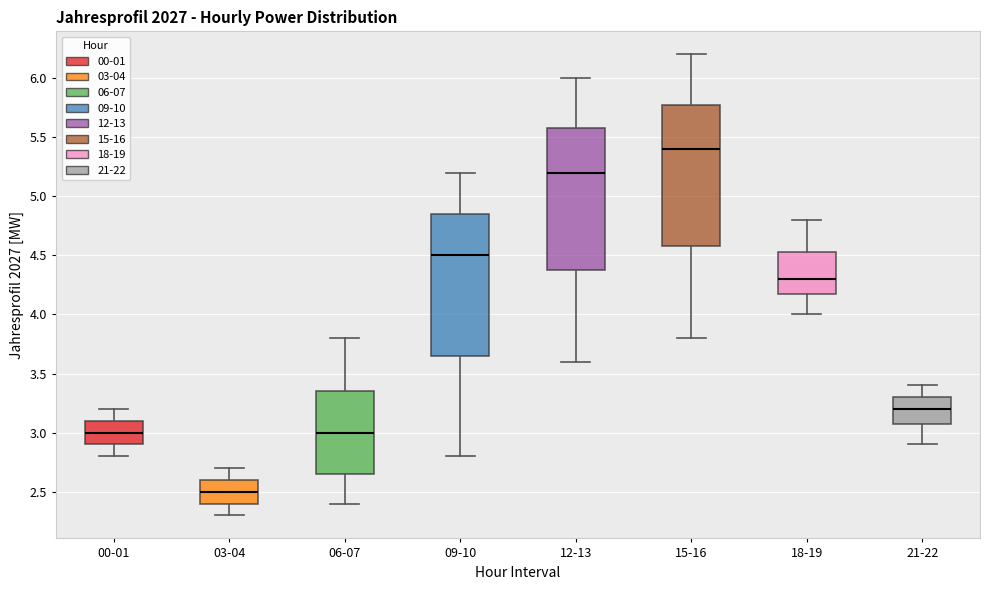

Reading left to right, read every box against the y-axis: the position of its median line, the range the box covers, and the ends of its whiskers. The values are not printed on the chart, so give them approximately, as read against the axis.

00-01: median 3.00, box 2.90 to 3.10, whiskers 2.80 to 3.20
03-04: median 2.50, box 2.40 to 2.60, whiskers 2.30 to 2.70
06-07: median 3.00, box 2.65 to 3.35, whiskers 2.40 to 3.80
09-10: median 4.50, box 3.65 to 4.85, whiskers 2.80 to 5.20
12-13: median 5.20, box 4.40 to 5.60, whiskers 3.60 to 6.00
15-16: median 5.40, box 4.60 to 5.80, whiskers 3.80 to 6.20
18-19: median 4.30, box 4.20 to 4.55, whiskers 4.00 to 4.80
21-22: median 3.20, box 3.10 to 3.30, whiskers 2.90 to 3.40